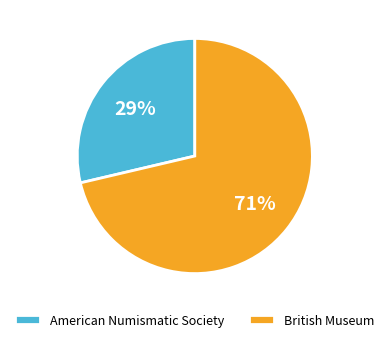

To the nearest percent, what is the combined percentage of American Numismatic Society and British Museum?

100%